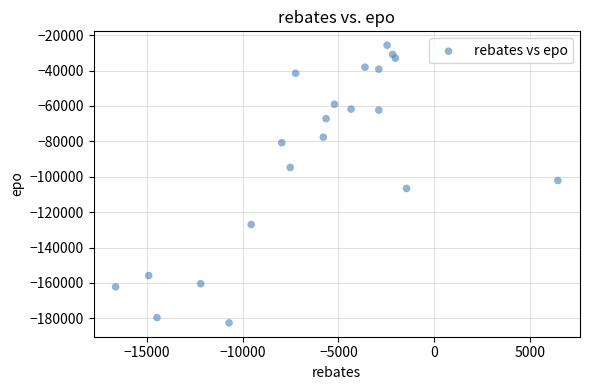

What is the range of X values (max minus min)?

23088